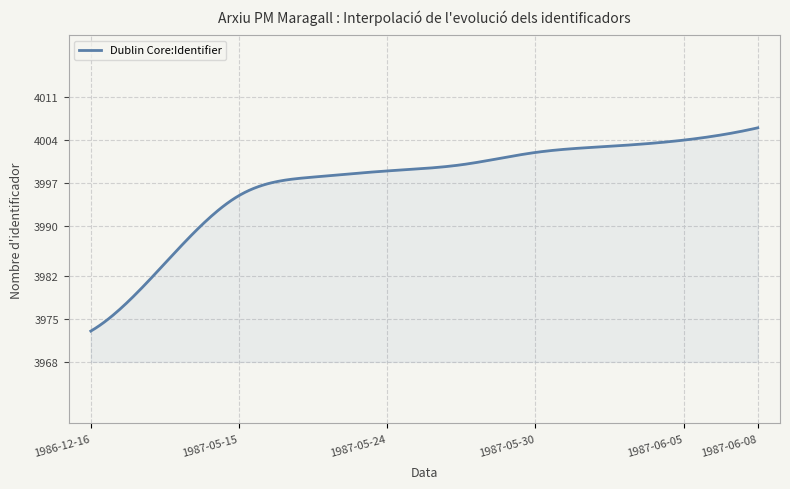

What is the greatest value displayed?

4006.0